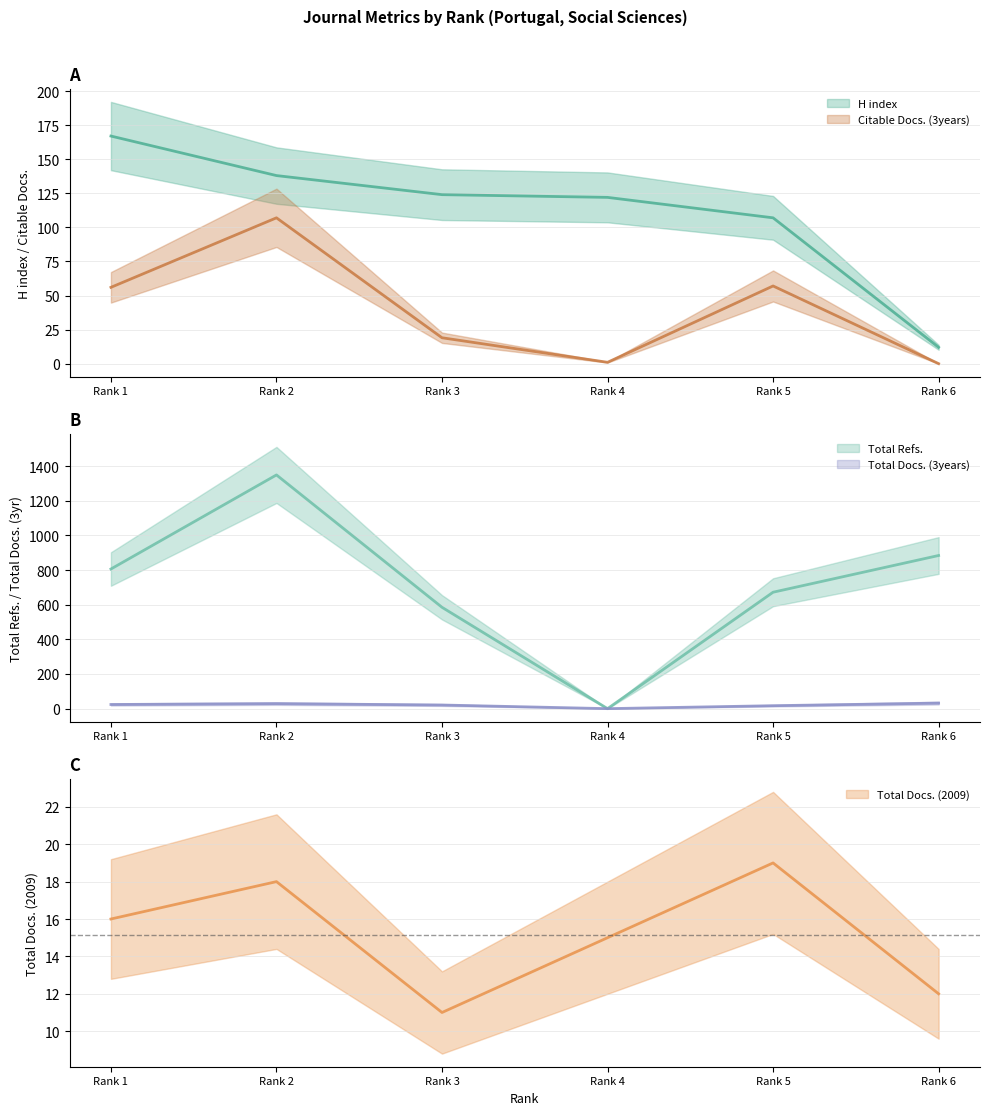

At which category is the sum across all series the highest?

Rank 2